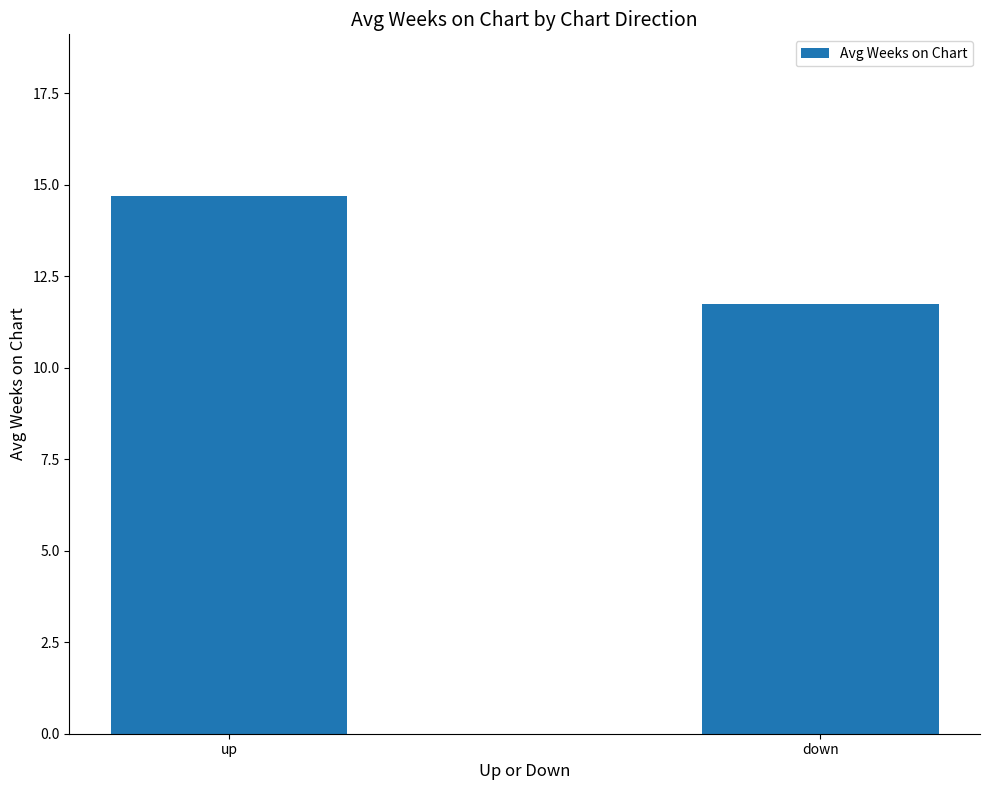

The value at down is 11.8. True or false?

True